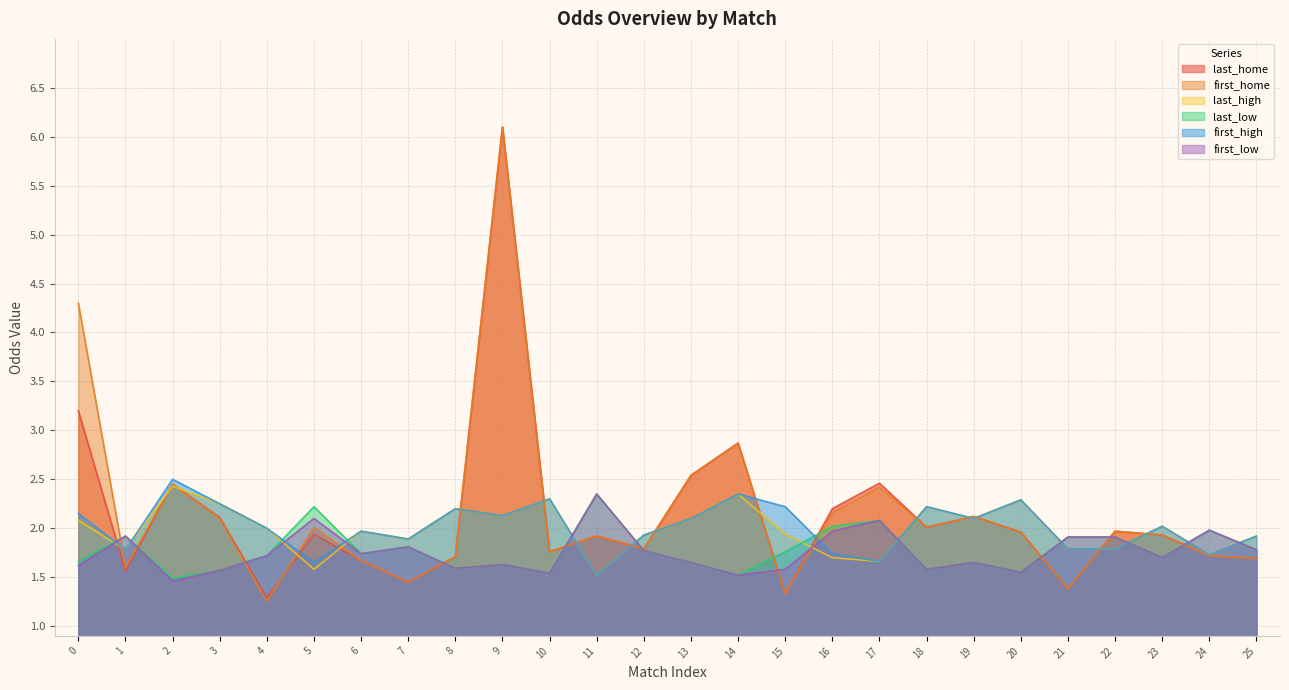

At which category is the sum across all series the highest?

9